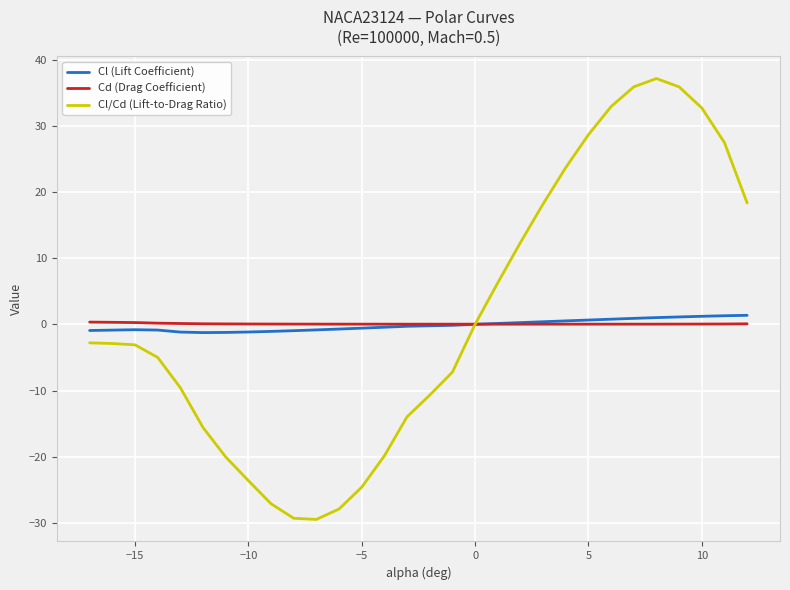

What is the minimum value shown in the chart?

-29.5